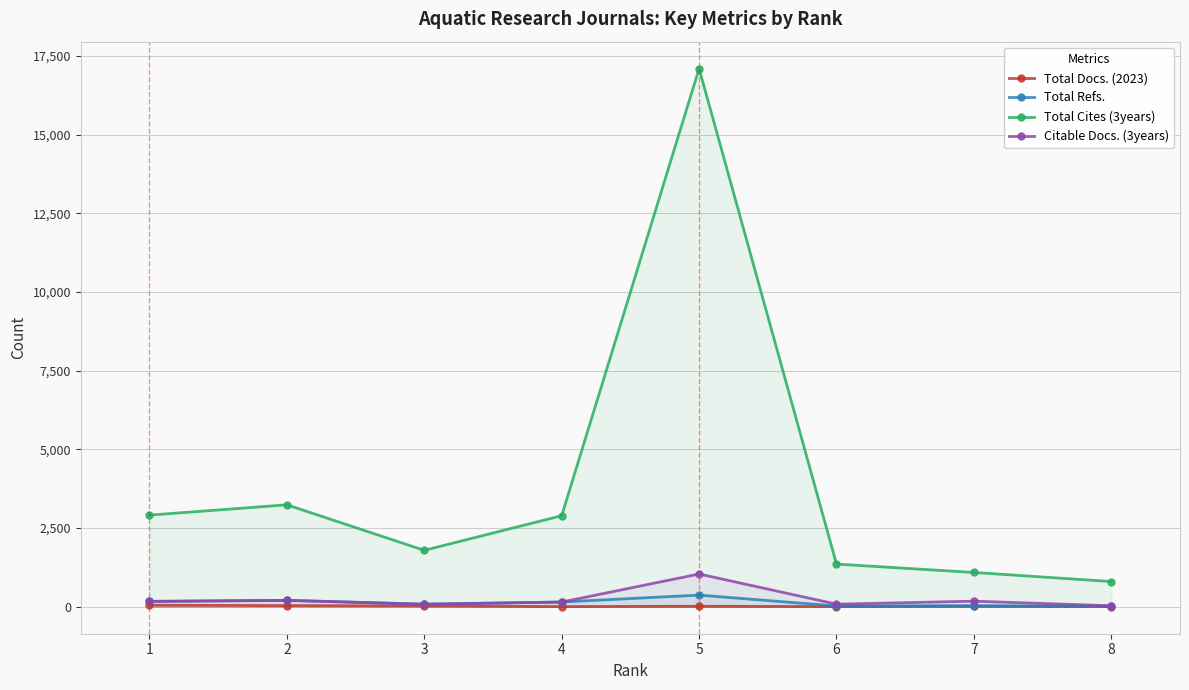

Is it true that Total Docs. (2023) equals 6 at 8?

True